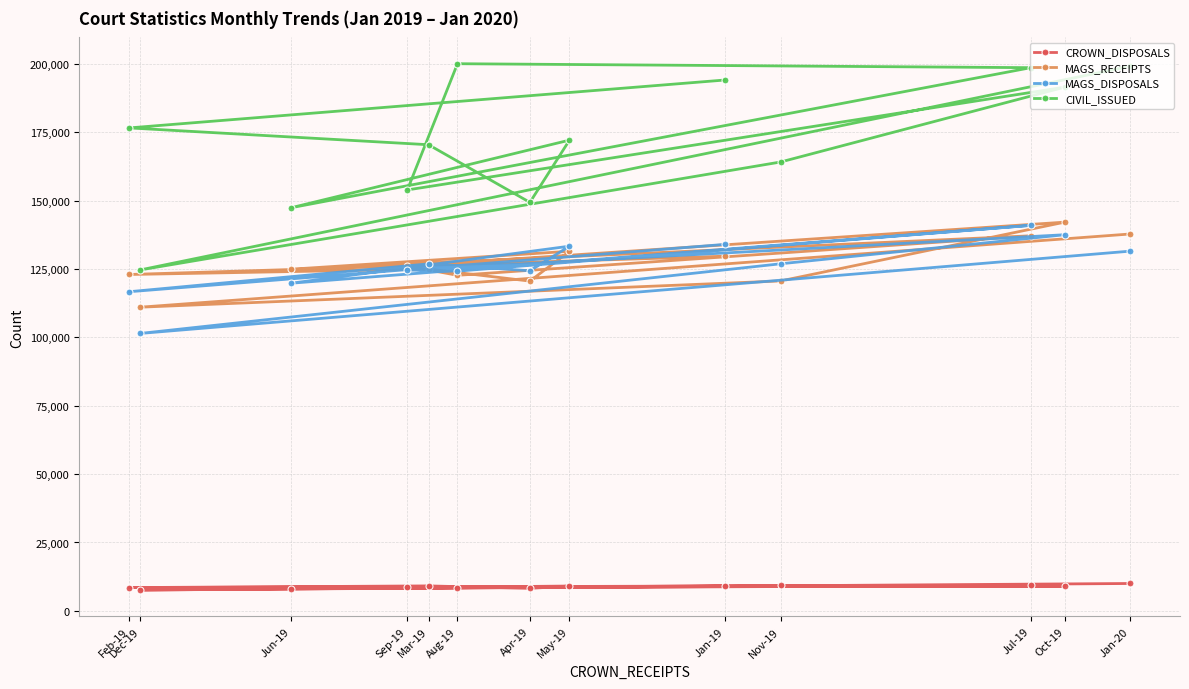

What is the sum of all CIVIL_ISSUED values?

2242007